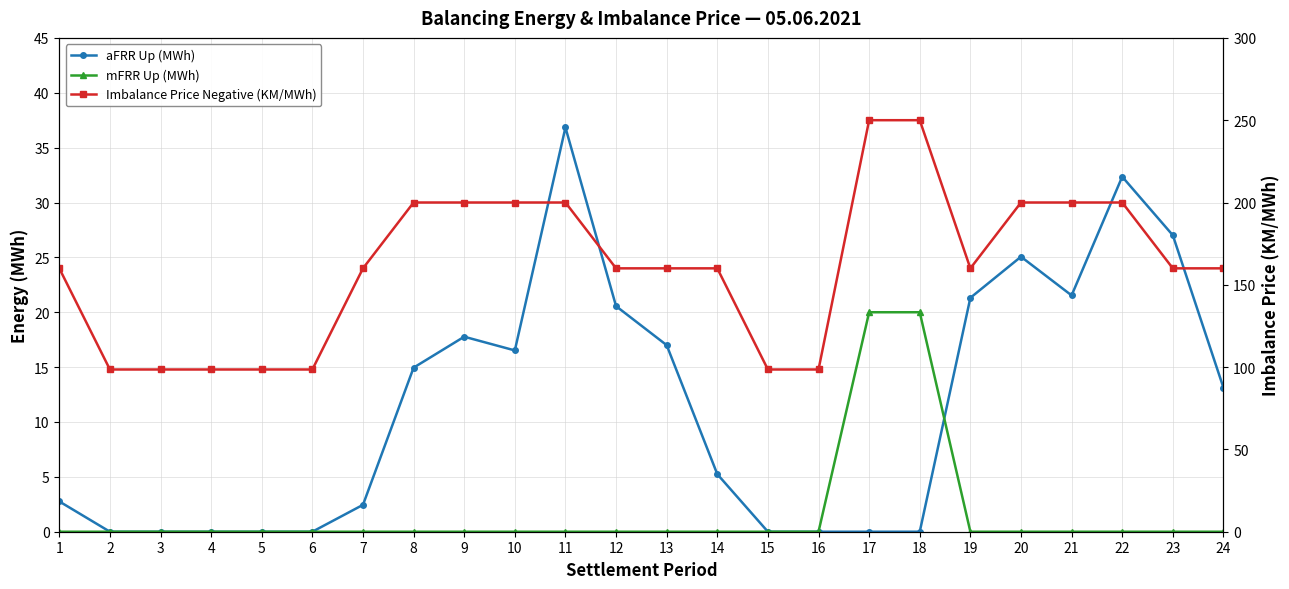

True or false: aFRR Up (MWh) and mFRR Up (MWh) intersect in this chart.

True